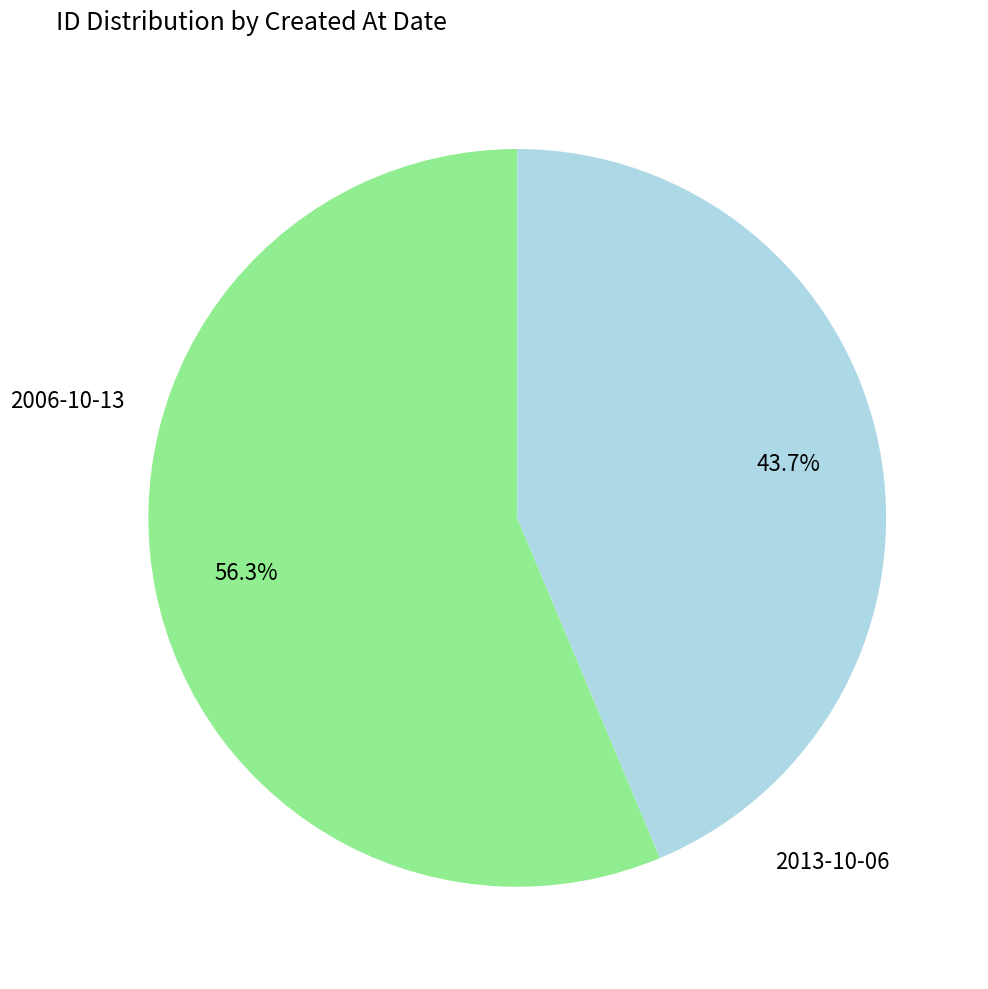

Between 2006-10-13 and 2013-10-06, which is larger?

2006-10-13